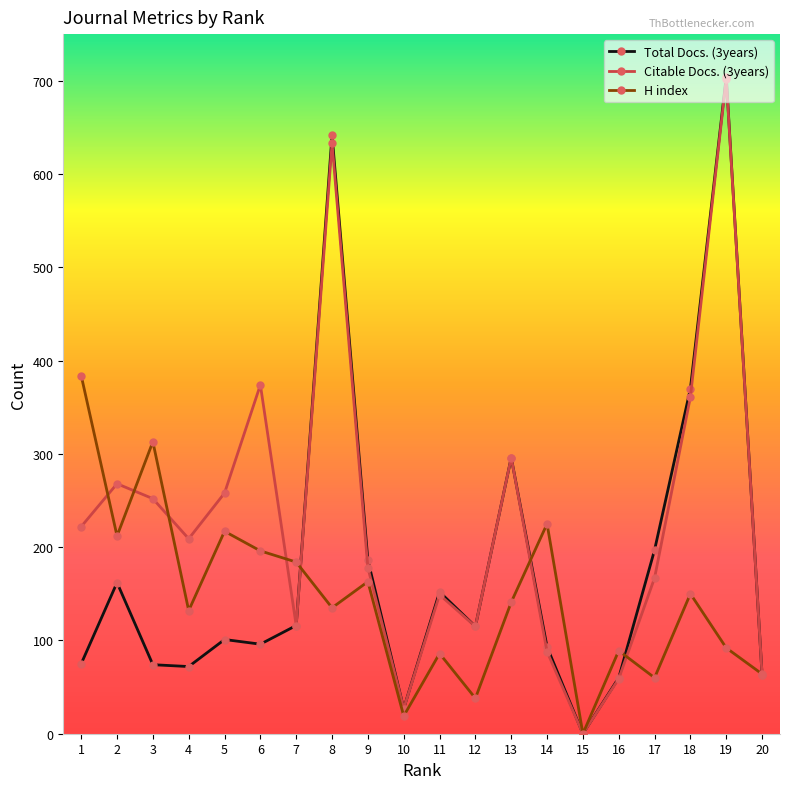

Which series changed the most between 6 and 13?

Total Docs. (3years)